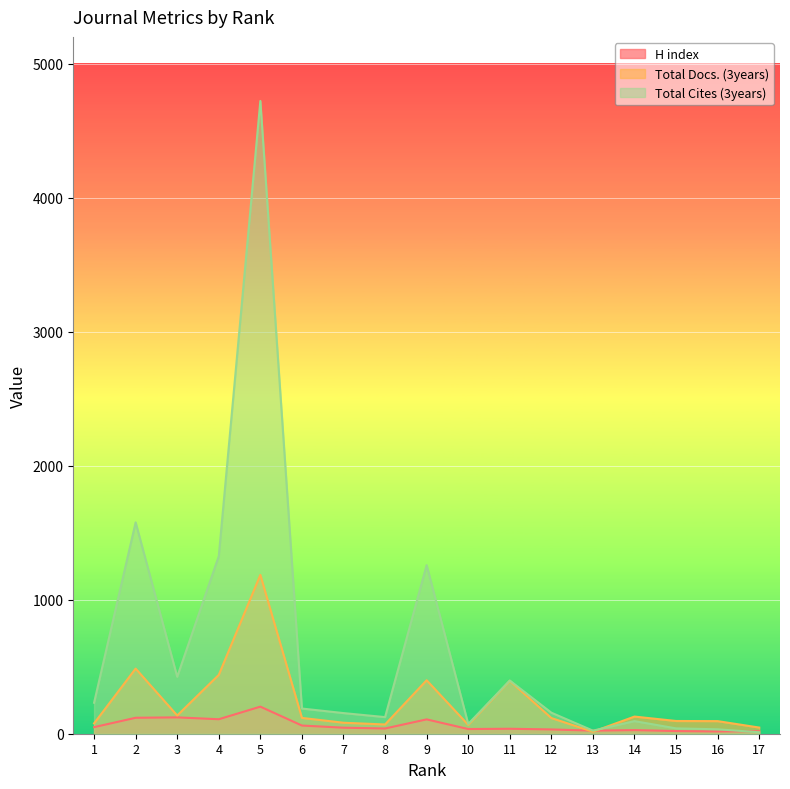

Rank the series by their maximum value, from highest to lowest.

Total Cites (3years), Total Docs. (3years), H index